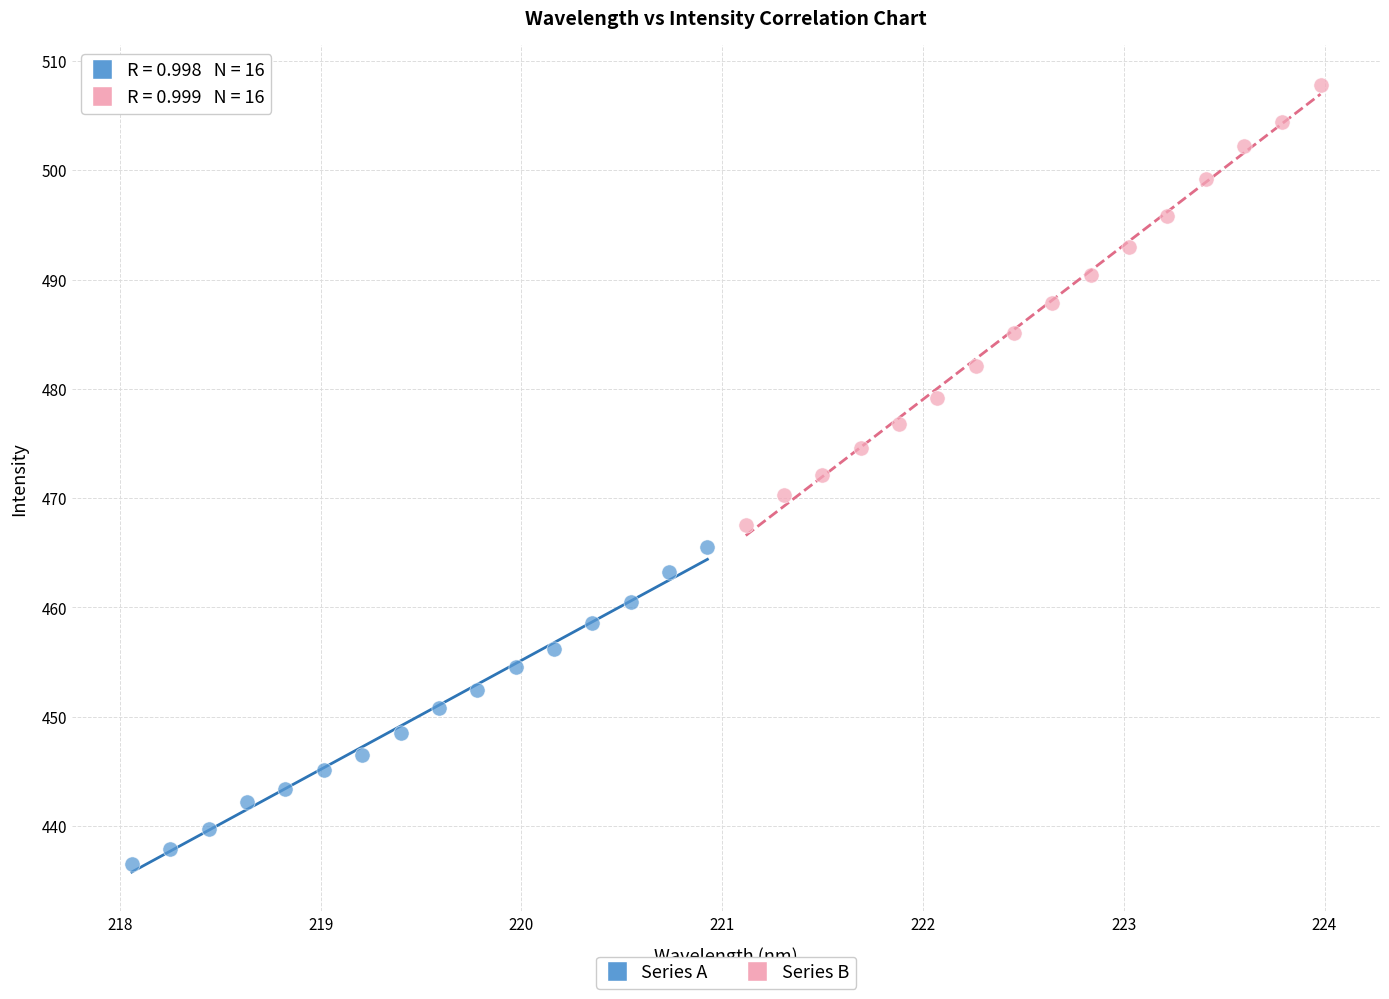

What are all the series names shown in the legend?

Series A, Series B